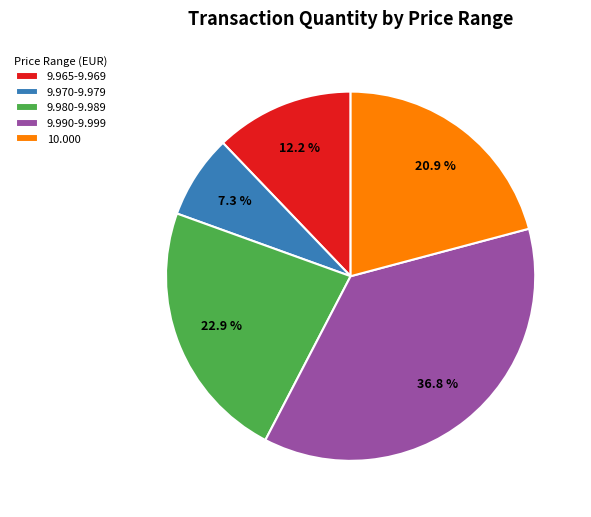

Count the number of slices in the pie.

5